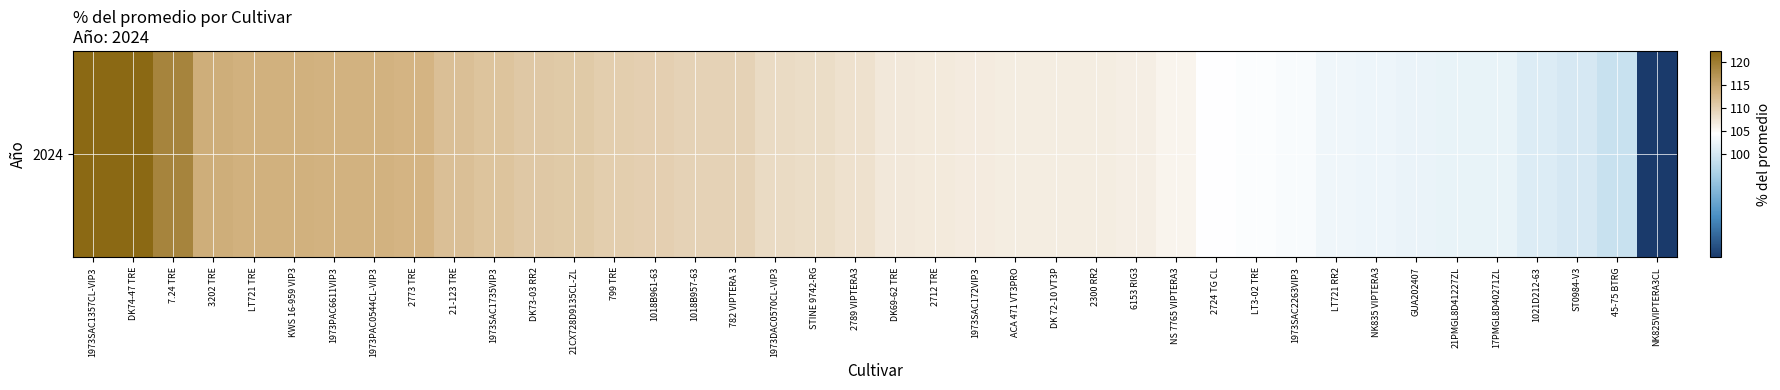

What is the change in value from 21CX728D9135CL-ZL to DK 72-10 VT3P?

-4.3